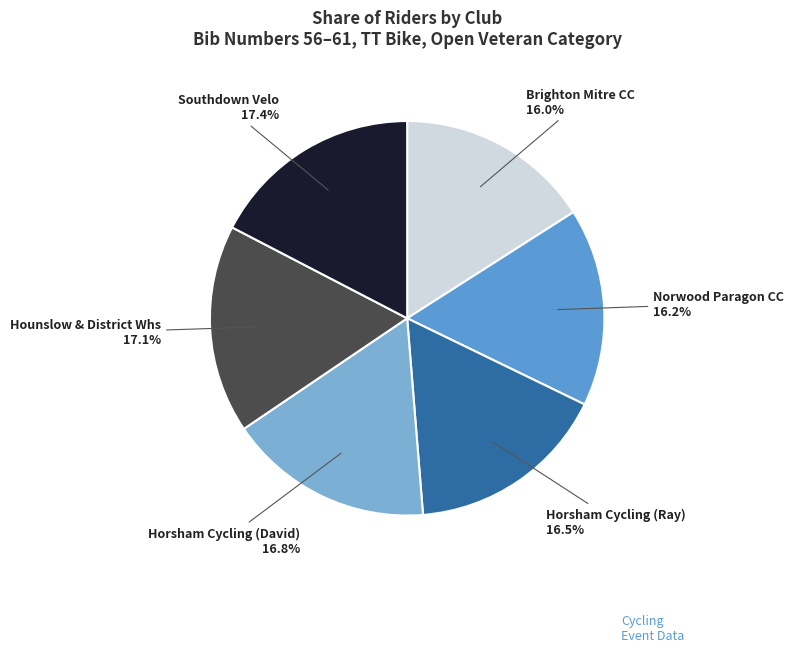

How many slices are in this pie chart?

6